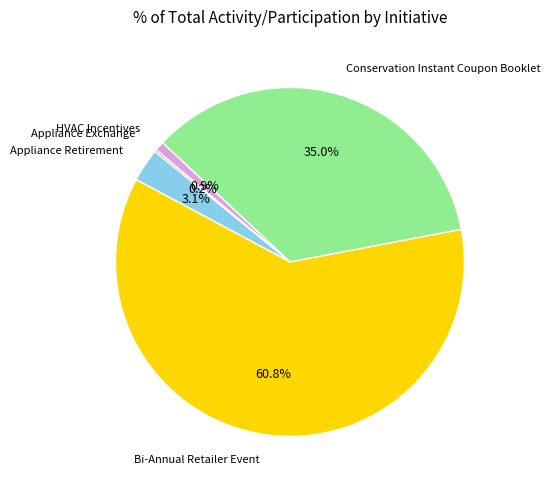

Does any single category account for the majority?

Yes